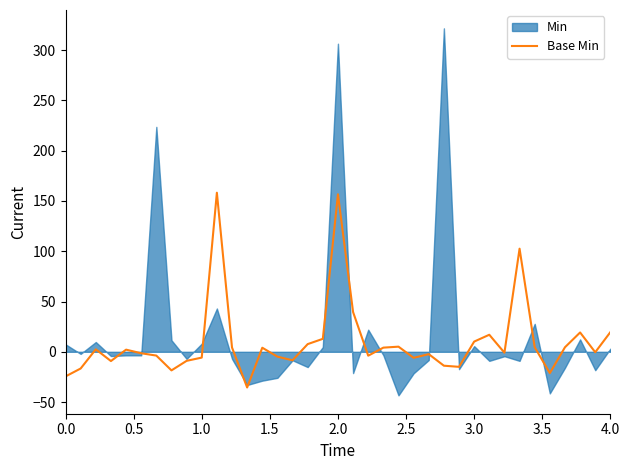

What is the highest value of the Base Min series?

158.2